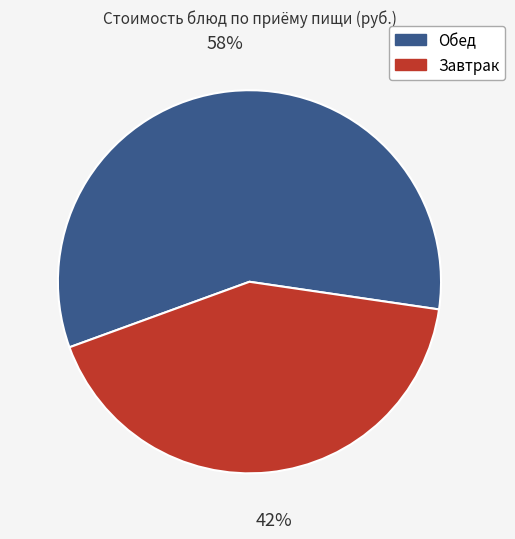

Is there any slice that represents more than half of the pie?

Yes